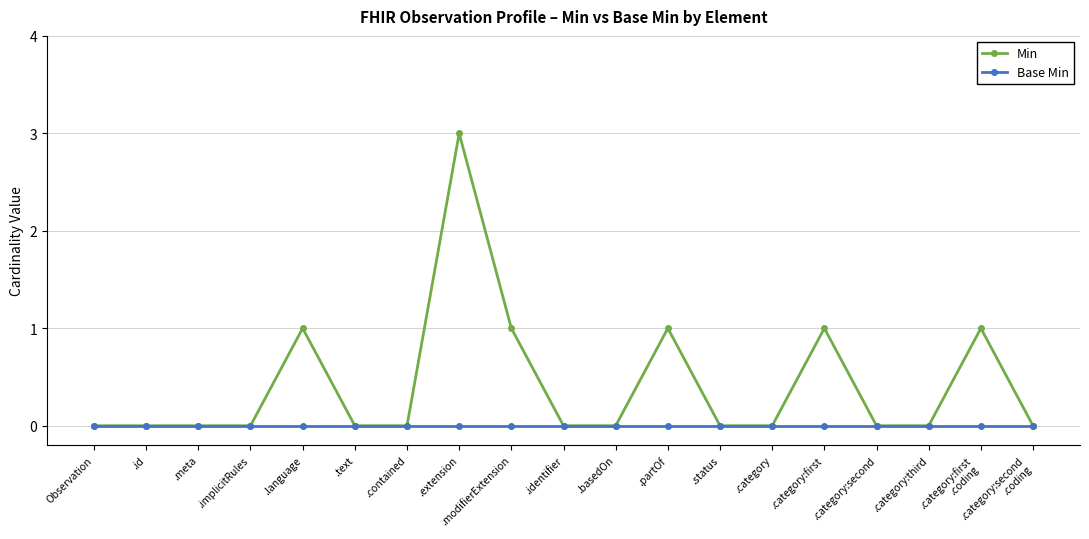

What position from the left is .category:second?

16